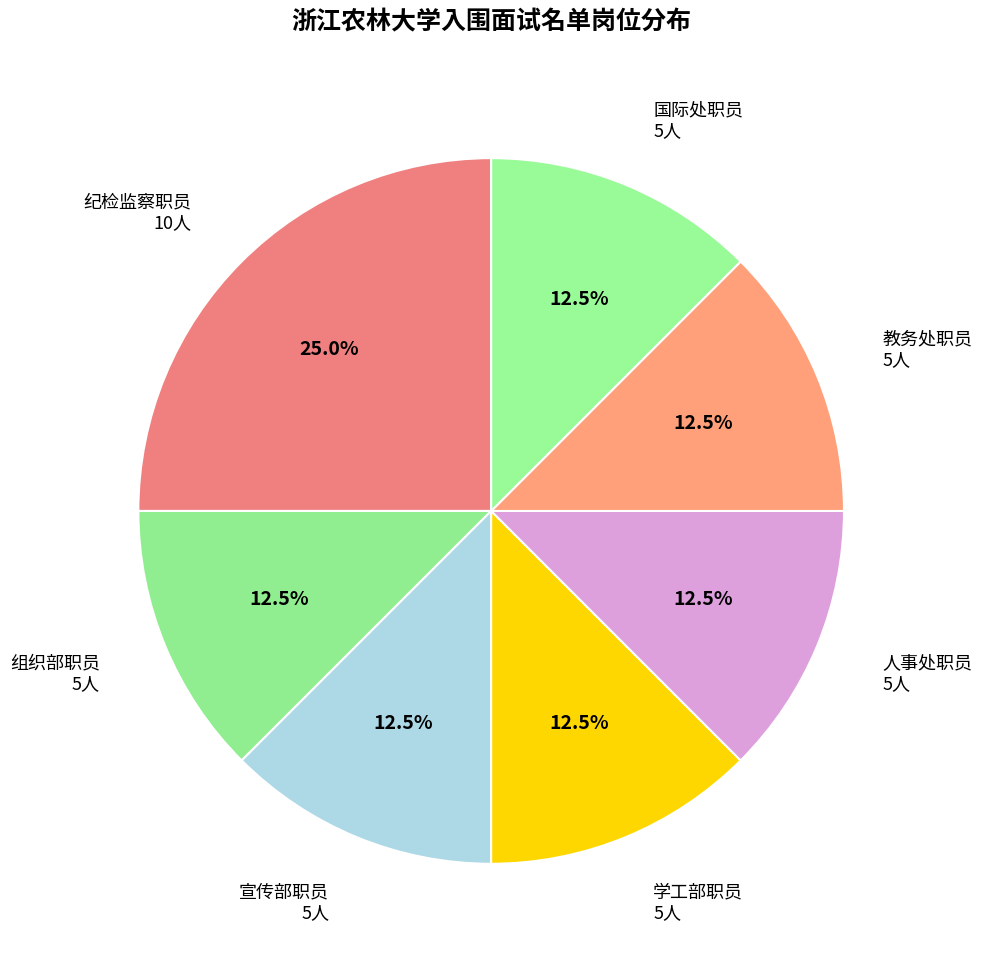

Count the number of slices in the pie.

7